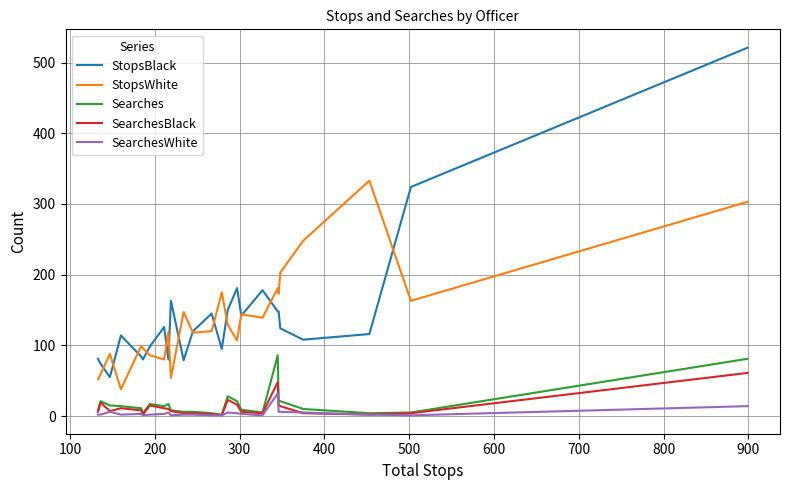

What is the difference between the maximum and second lowest values in the StopsBlack series?

447